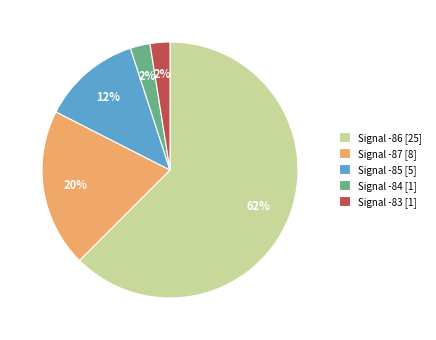

Which slice represents more than half of the pie?

Signal -86 [25]